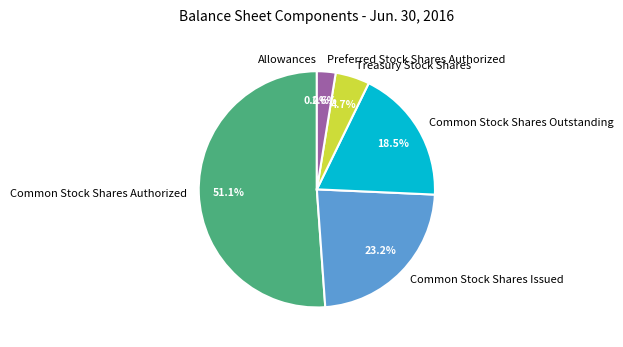

Which category accounts for the majority?

Common Stock Shares Authorized